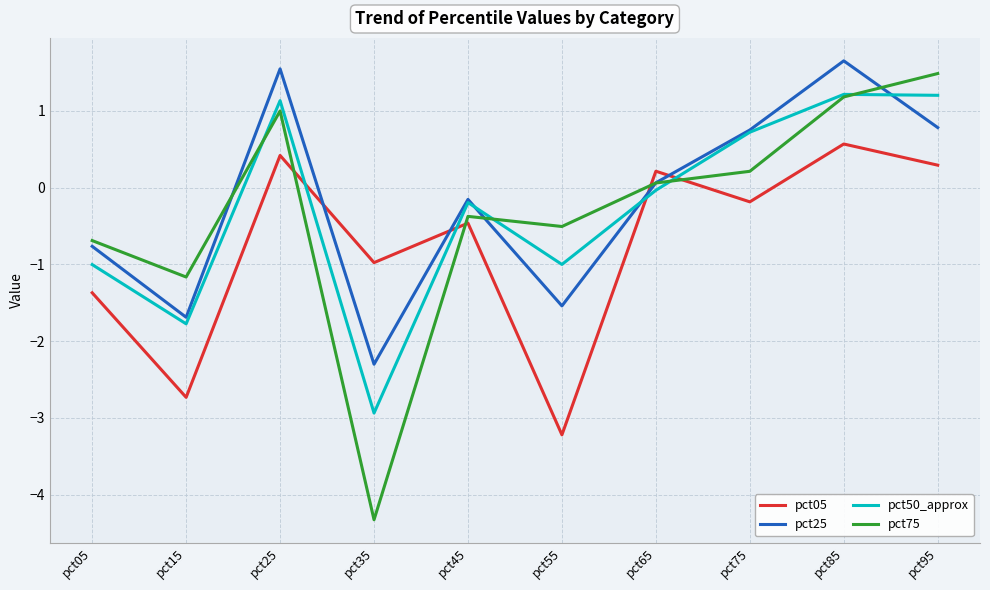

True or false: pct05 and pct75 cross at least once.

True